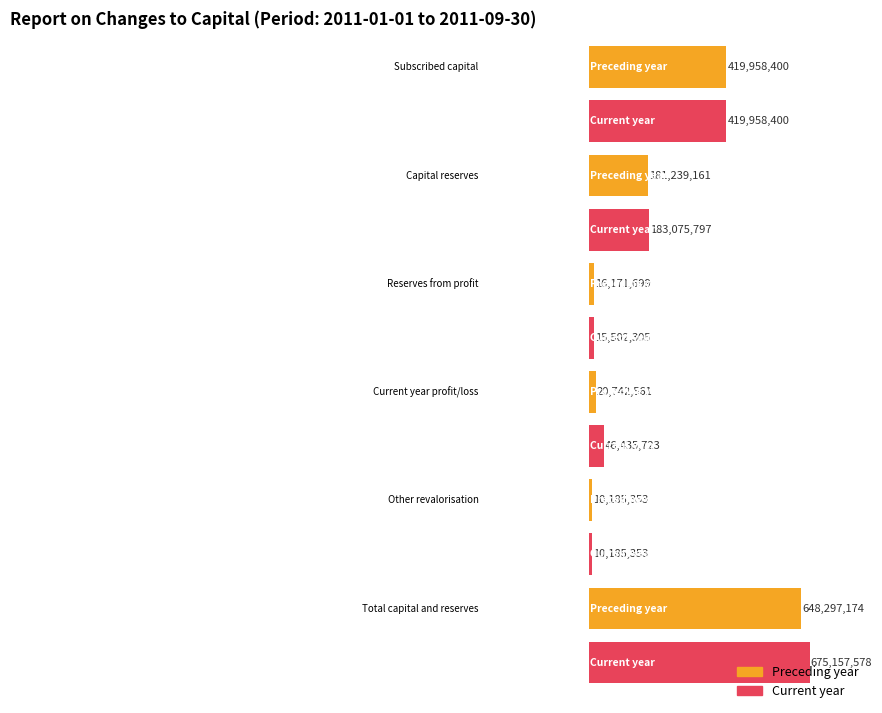

Which series has the widest spread of values?

Current year